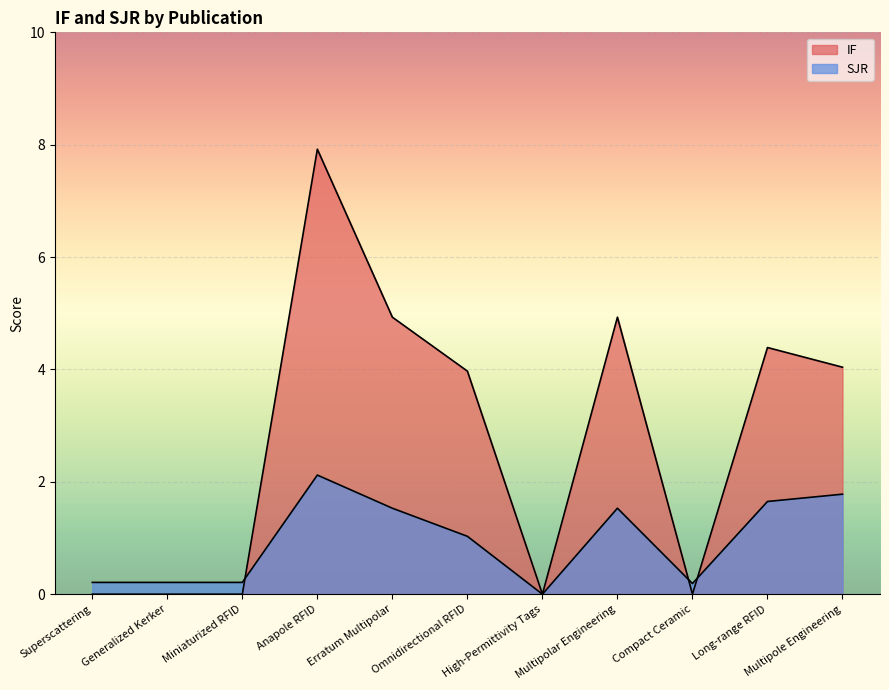

What is the maximum value shown in the chart?

7.9